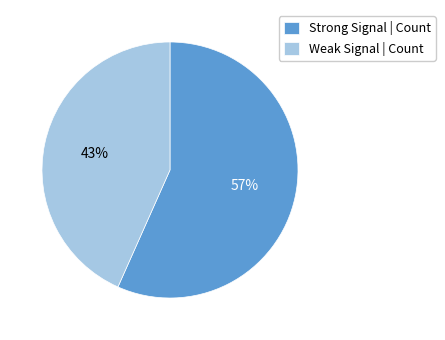

Which slice is the smallest?

Weak Signal | Count